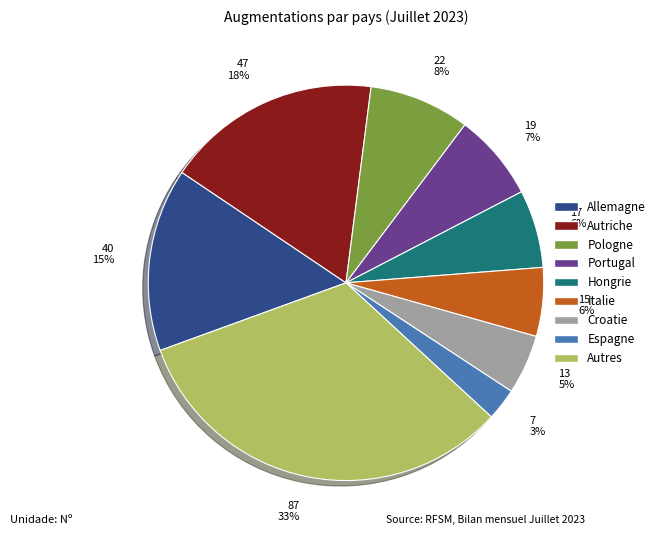

Is it true that Allemagne is 28% of the pie?

False